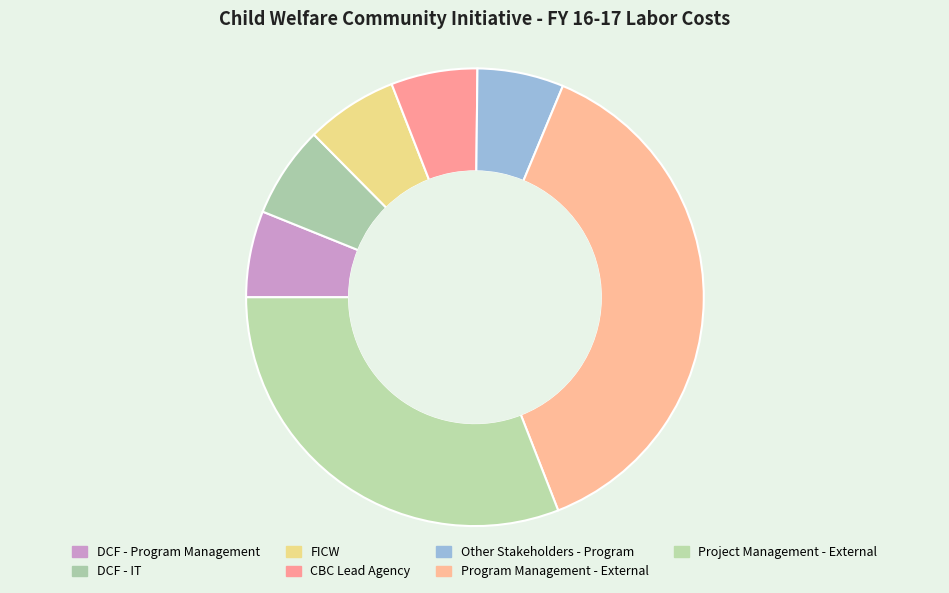

To the nearest percent, what portion does DCF - Program Management represent?

6%